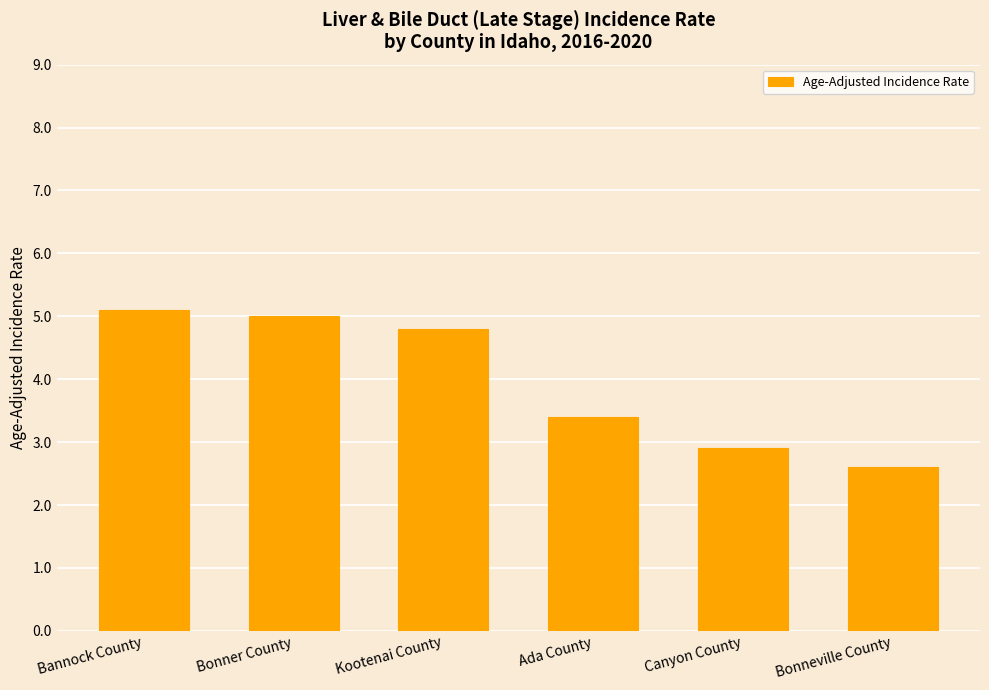

Rank the categories by value from highest to lowest.

Bannock County, Bonner County, Kootenai County, Ada County, Canyon County, Bonneville County